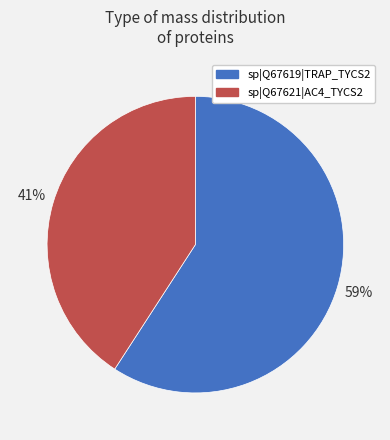

Which has a higher value, sp|Q67619|TRAP_TYCS2 or sp|Q67621|AC4_TYCS2?

sp|Q67619|TRAP_TYCS2